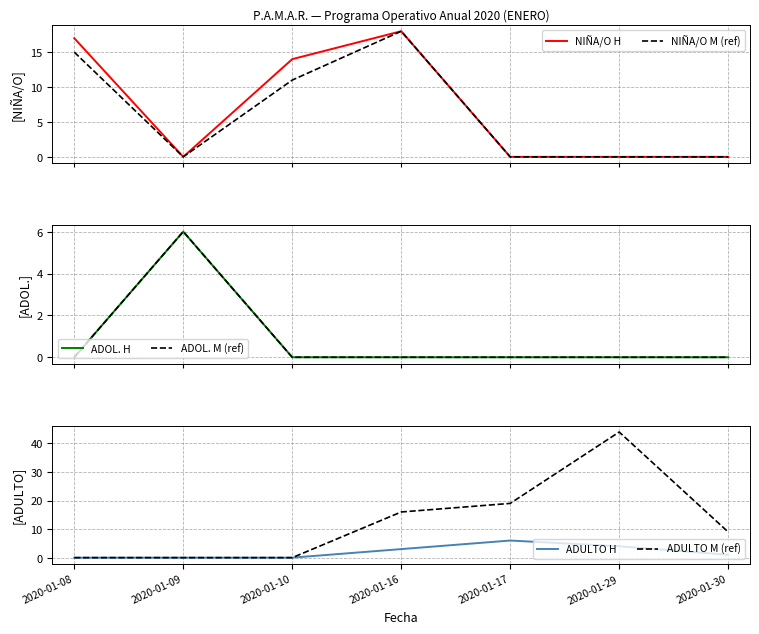

How many data points in ADOL. M (ref) are above 0?

1